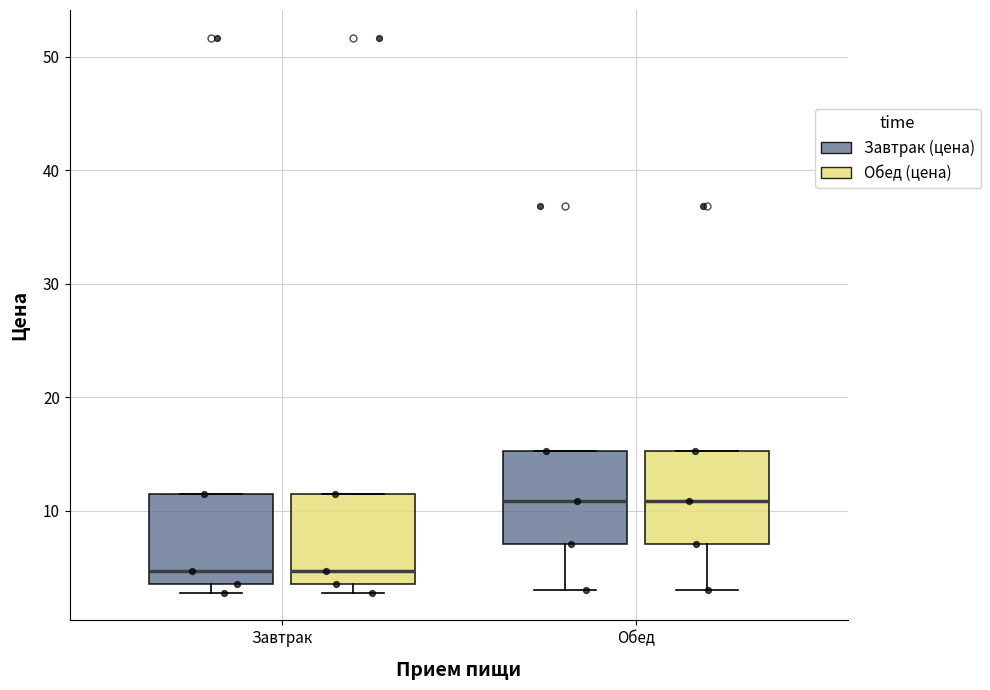

Reading left to right, transcribe this box plot: for each box, give where its median line is, the range the box spans, and where its two whiskers end, as read against the y-axis. The values are not printed on the chart, so give them approximately, as read against the axis.

Завтрак (Завтрак (цена)): median 5, box 4 to 11, whiskers 3 to 11
Завтрак (Обед (цена)): median 5, box 4 to 11, whiskers 3 to 11
Обед (Завтрак (цена)): median 11, box 7 to 15, whiskers 3 to 15
Обед (Обед (цена)): median 11, box 7 to 15, whiskers 3 to 15